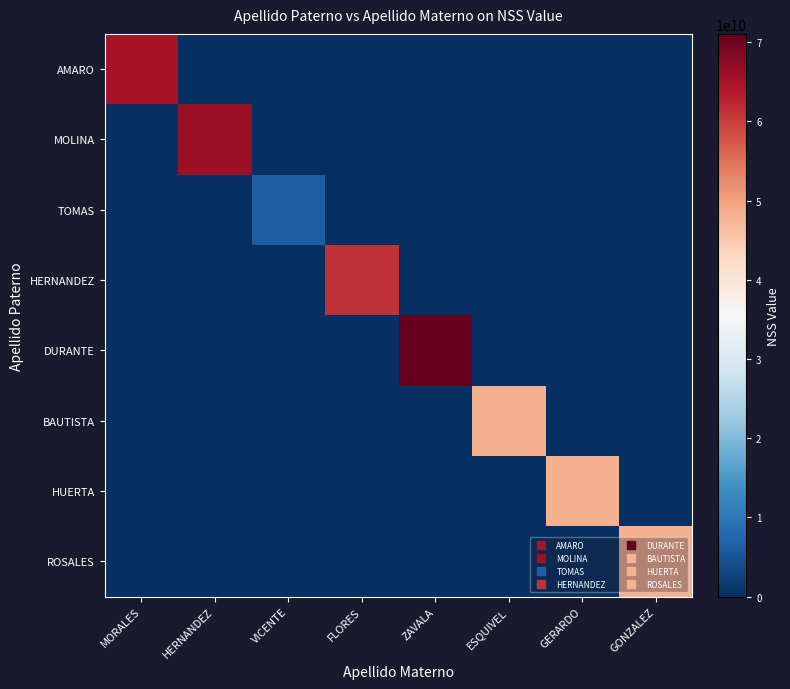

Reading right to left, list all the values displayed in this chart.

AMARO: GONZALEZ=0	GERARDO=0	ESQUIVEL=0	ZAVALA=0	FLORES=0	VICENTE=0	HERNANDEZ=0	MORALES=65119381740
MOLINA: GONZALEZ=0	GERARDO=0	ESQUIVEL=0	ZAVALA=0	FLORES=0	VICENTE=0	HERNANDEZ=65906835221	MORALES=0
TOMAS: GONZALEZ=0	GERARDO=0	ESQUIVEL=0	ZAVALA=0	FLORES=0	VICENTE=6199775963	HERNANDEZ=0	MORALES=0
HERNANDEZ: GONZALEZ=0	GERARDO=0	ESQUIVEL=0	ZAVALA=0	FLORES=61089101747	VICENTE=0	HERNANDEZ=0	MORALES=0
DURANTE: GONZALEZ=0	GERARDO=0	ESQUIVEL=0	ZAVALA=71038521572	FLORES=0	VICENTE=0	HERNANDEZ=0	MORALES=0
BAUTISTA: GONZALEZ=0	GERARDO=0	ESQUIVEL=48079015904	ZAVALA=0	FLORES=0	VICENTE=0	HERNANDEZ=0	MORALES=0
HUERTA: GONZALEZ=0	GERARDO=48028506243	ESQUIVEL=0	ZAVALA=0	FLORES=0	VICENTE=0	HERNANDEZ=0	MORALES=0
ROSALES: GONZALEZ=48139708621	GERARDO=0	ESQUIVEL=0	ZAVALA=0	FLORES=0	VICENTE=0	HERNANDEZ=0	MORALES=0